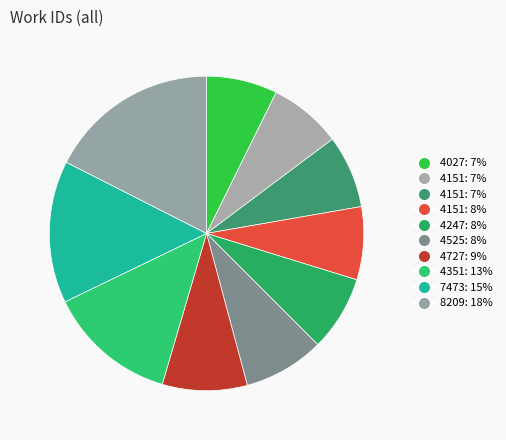

Rank the categories by value from highest to lowest.

8209, 7473, 4351, 4727, 4525, 4247, 4151, 4151, 4151, 4027